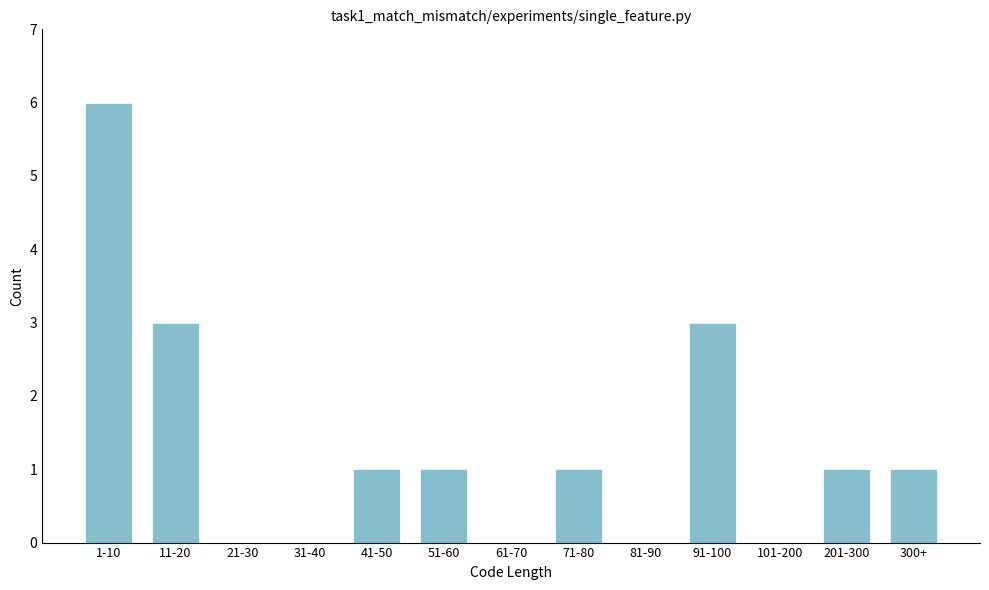

Reading left to right, transcribe all the data shown in this chart.

1-10=6	11-20=3	21-30=0	31-40=0	41-50=1	51-60=1	61-70=0	71-80=1	81-90=0	91-100=3	101-200=0	201-300=1	300+=1